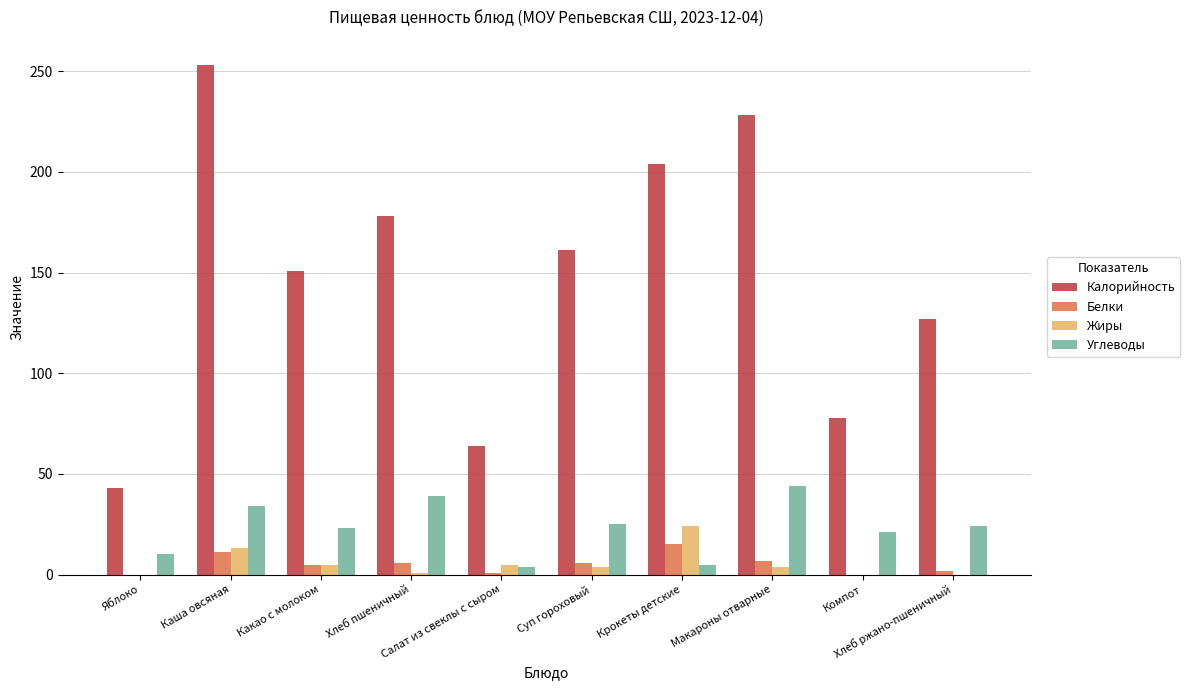

What is the average value of the Калорийность series?

149